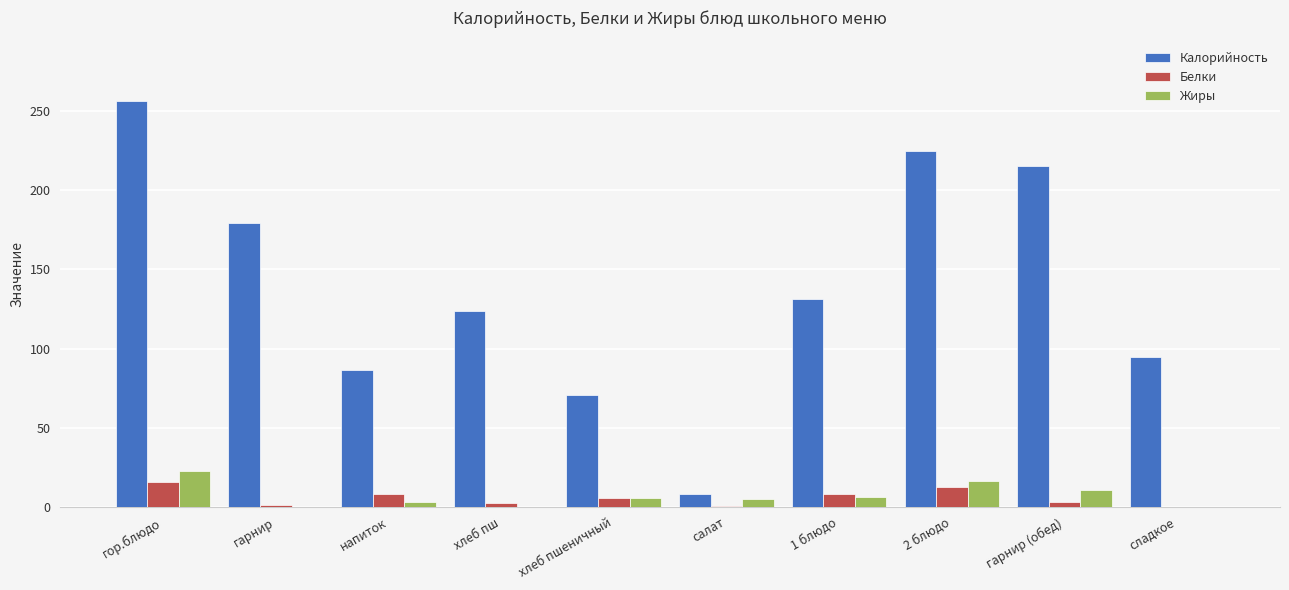

At which category is the sum across all series the highest?

гор.блюдо